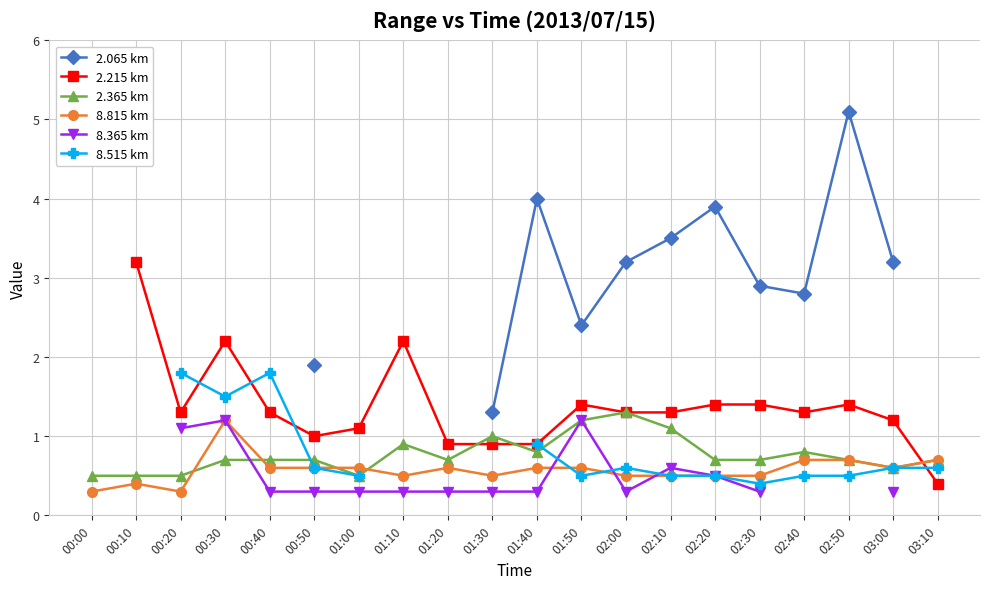

What is the label of the 11th point from the left?

01:40